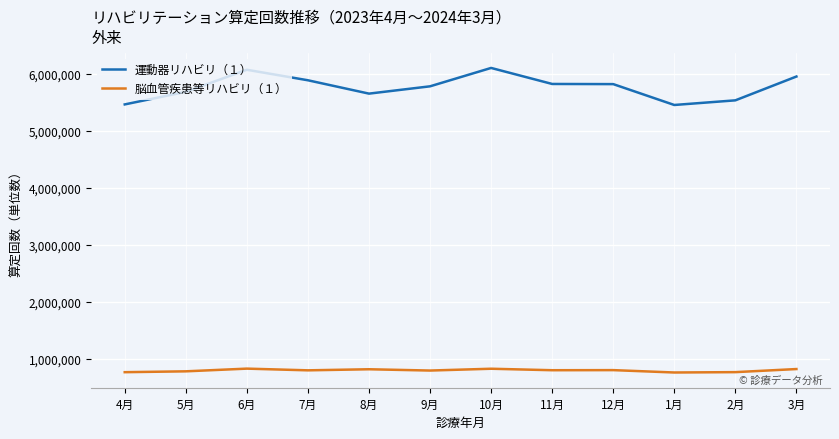

At which label does 脳血管疾患等リハビリ（１） first exceed 803851?

6月